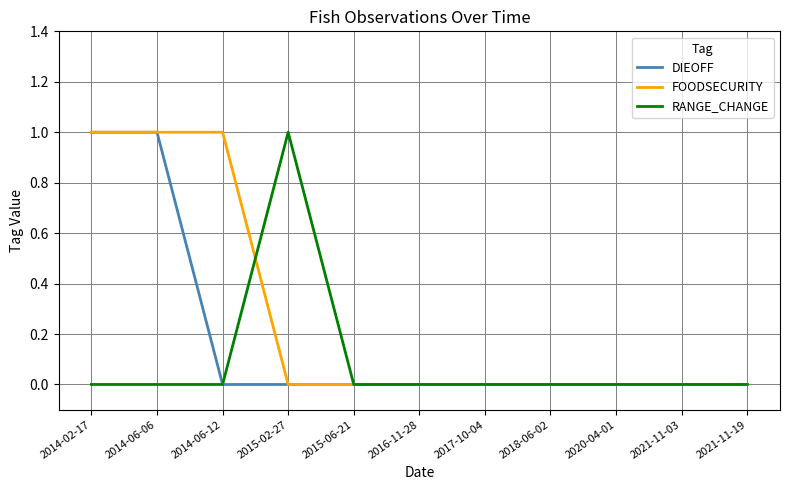

List the series in order of their overall mean, highest first.

FOODSECURITY, DIEOFF, RANGE_CHANGE